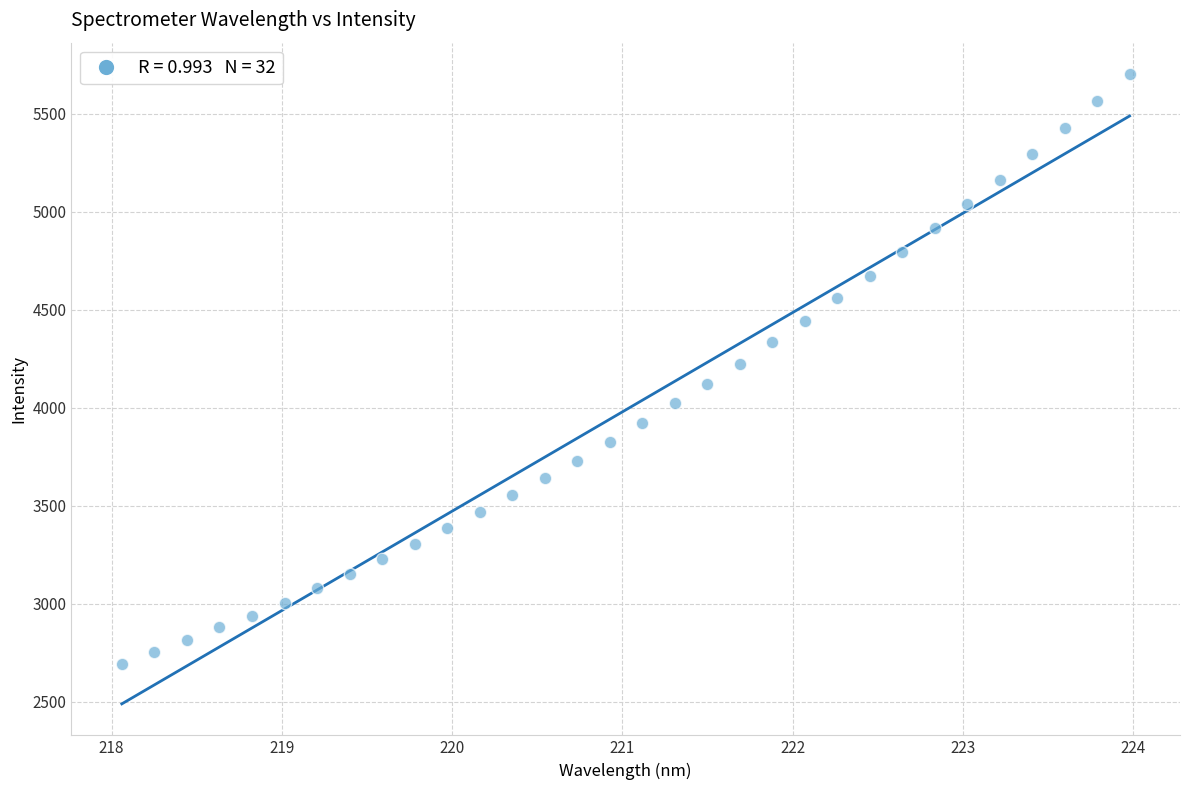

What is the range of Y values (max minus min)?

3007.5